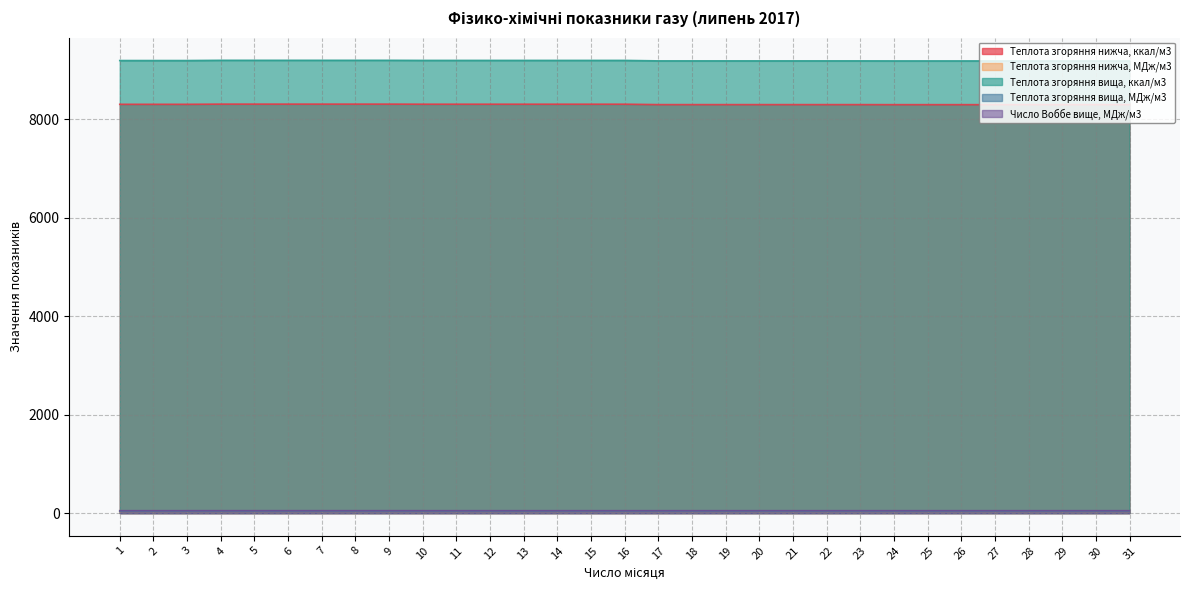

What is the average value of the Число Воббе вище, МДж/м3 series?

49.0